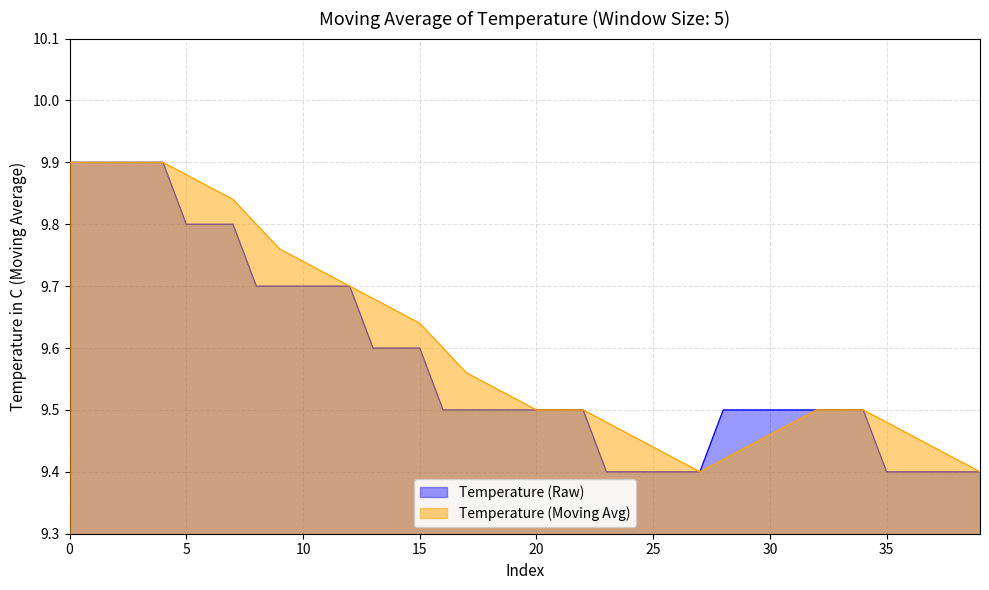

Which category has the lowest value across all series?

23